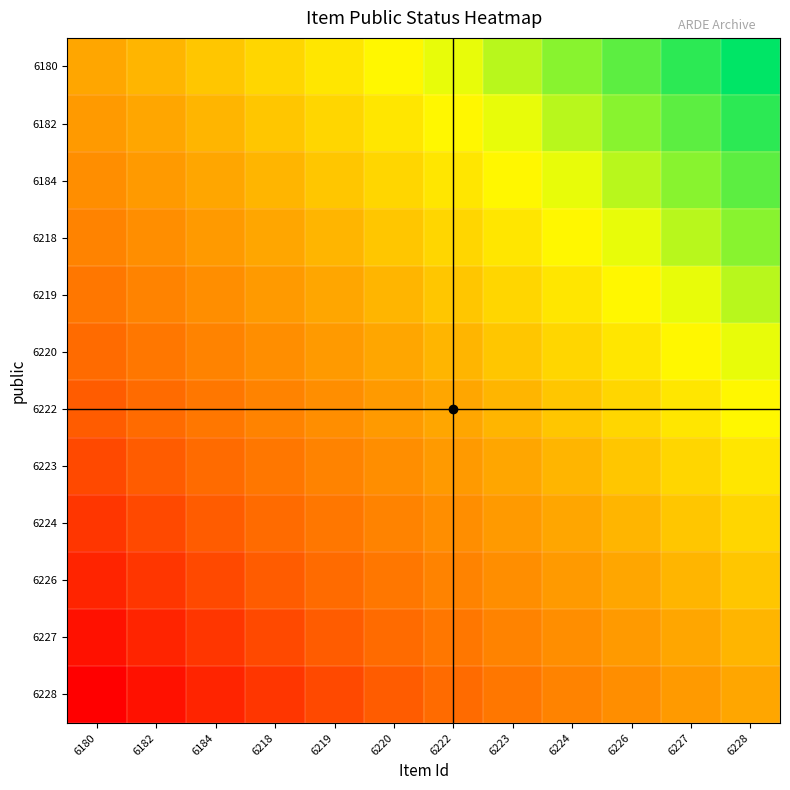

What is the spread (max minus min) of values at 6220?

1.0